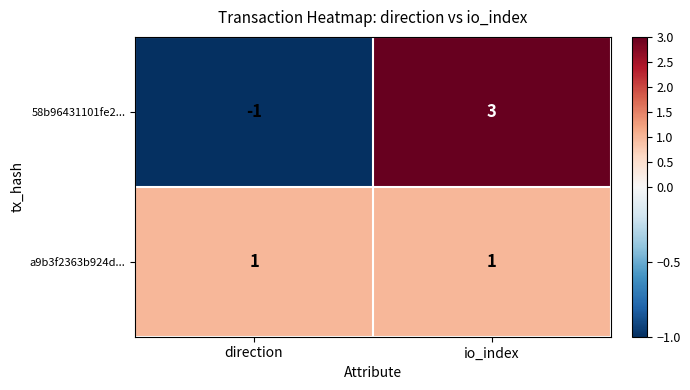

Which series has the widest spread of values?

58b96431101fe2...